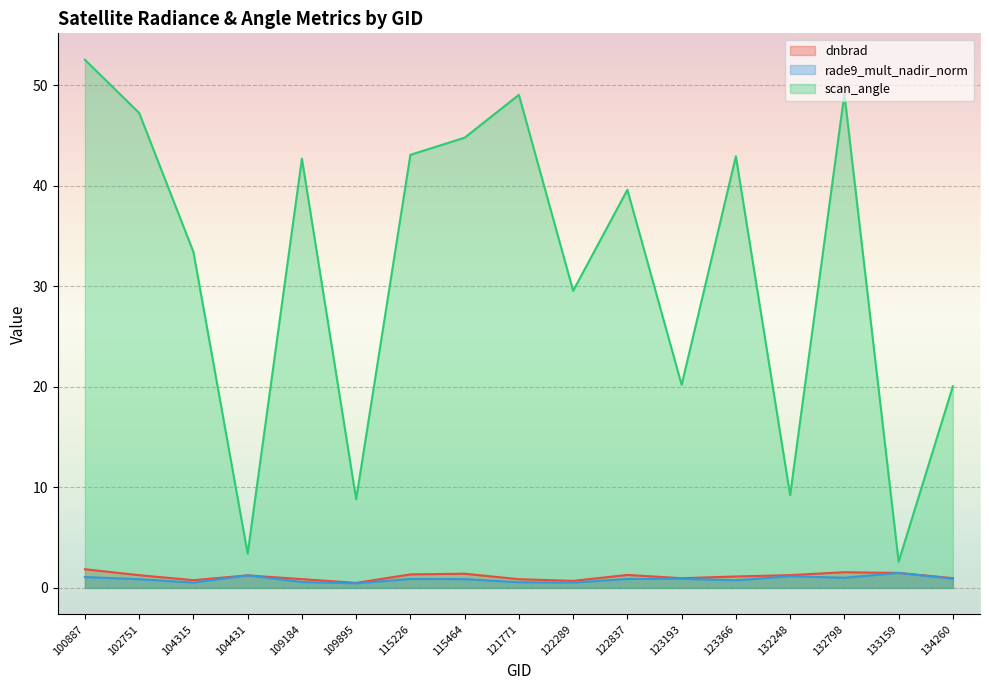

Count the number of data series in this chart.

3